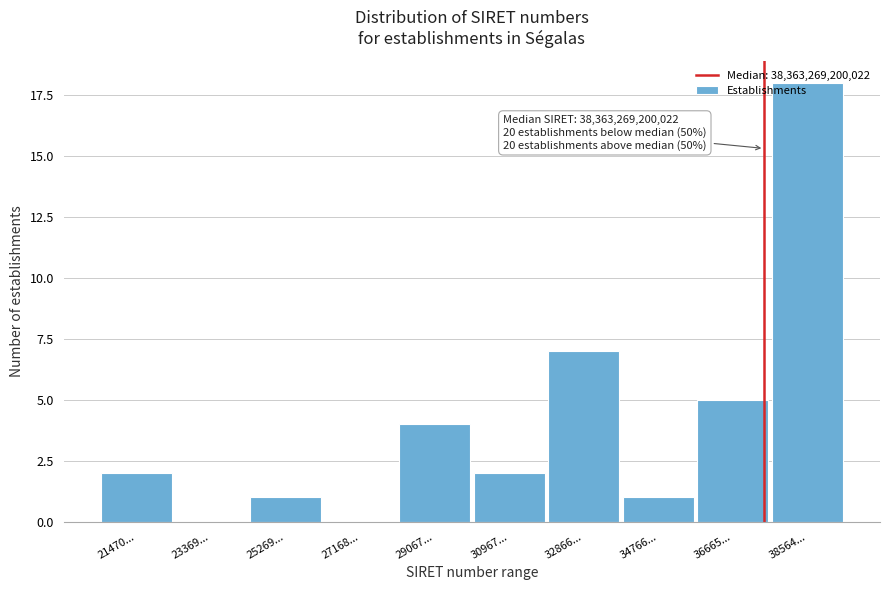

Where is the data nearest to the value 9?

32866...